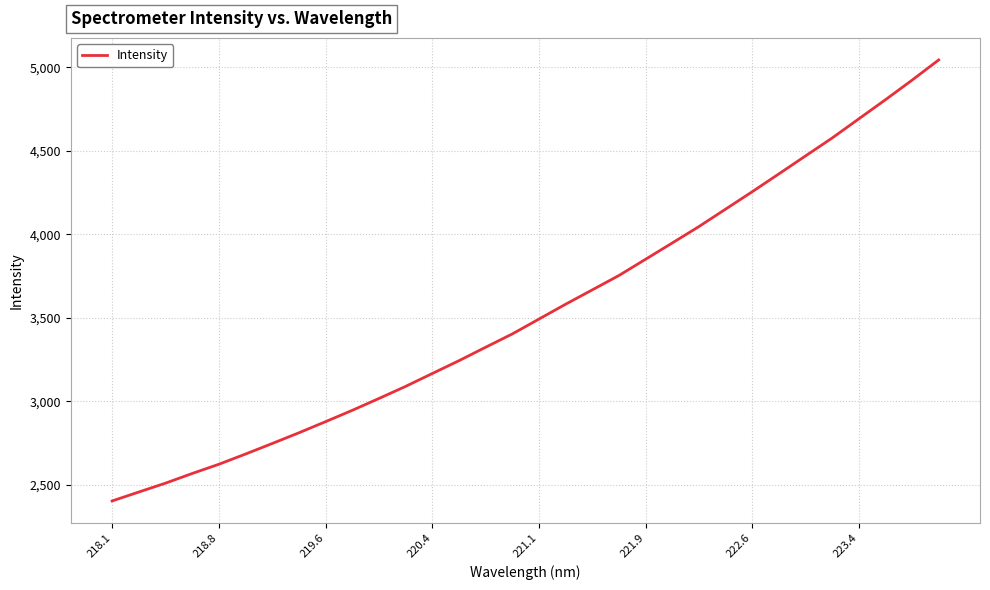

How many series are shown in this chart?

1